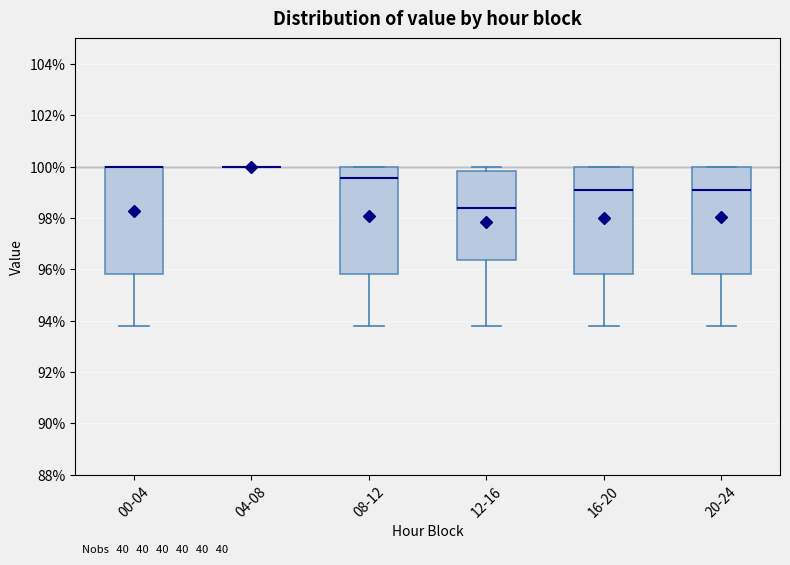

Reading left to right, transcribe this box plot: for each box, give where its median line is, the range the box spans, and where its two whiskers end, as read against the y-axis. The values are not printed on the chart, so give them approximately, as read against the axis.

00-04: median 100.0 (drawn on the box's upper edge), box 95.8 to 100.0, whiskers 93.8 to 100.0
04-08: box collapsed to a line at 100.0, whiskers 100.0 to 100.0
08-12: median 99.6, box 95.8 to 100.0, whiskers 93.8 to 100.0
12-16: median 98.4, box 96.4 to 99.8, whiskers 93.8 to 100.0
16-20: median 99.0, box 95.8 to 100.0, whiskers 93.8 to 100.0
20-24: median 99.0, box 95.8 to 100.0, whiskers 93.8 to 100.0